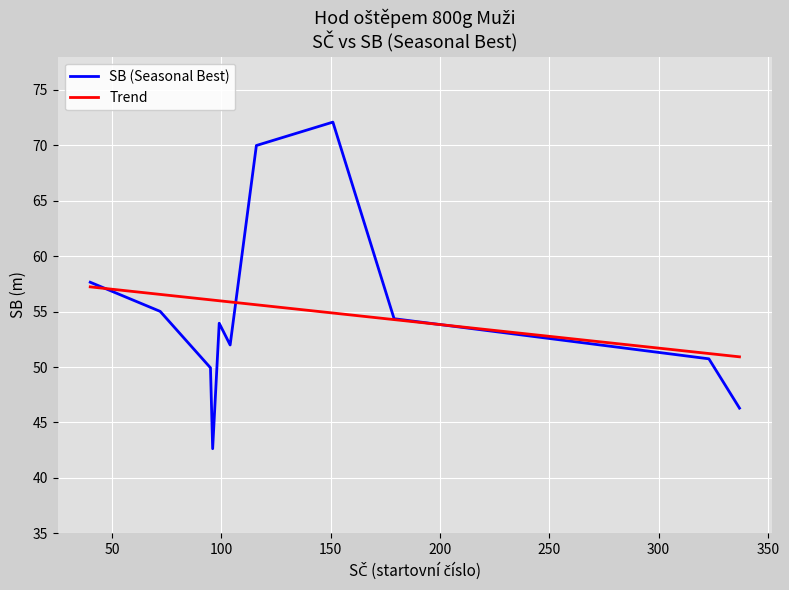

What is the smallest value displayed?

42.6